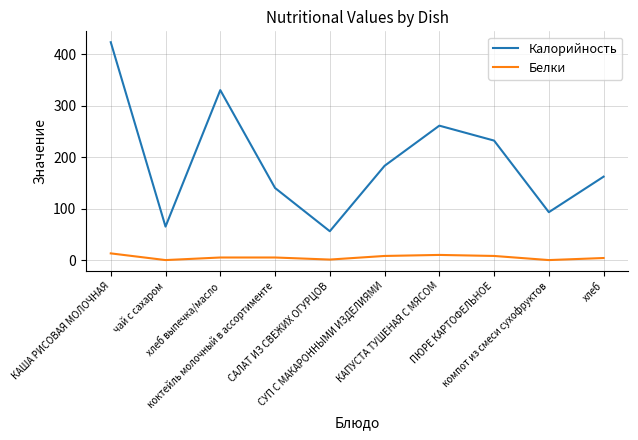

What is the difference between the maximum and minimum values in the Белки series?

13